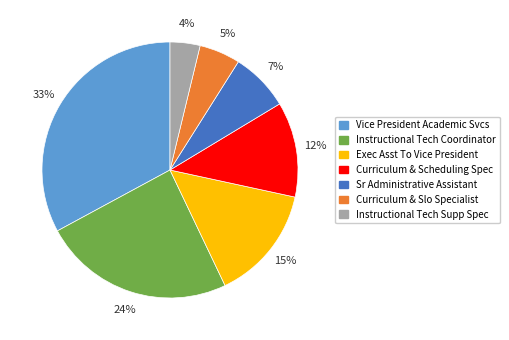

Combined, do Instructional Tech Coordinator and Sr Administrative Assistant account for over 50%?

No